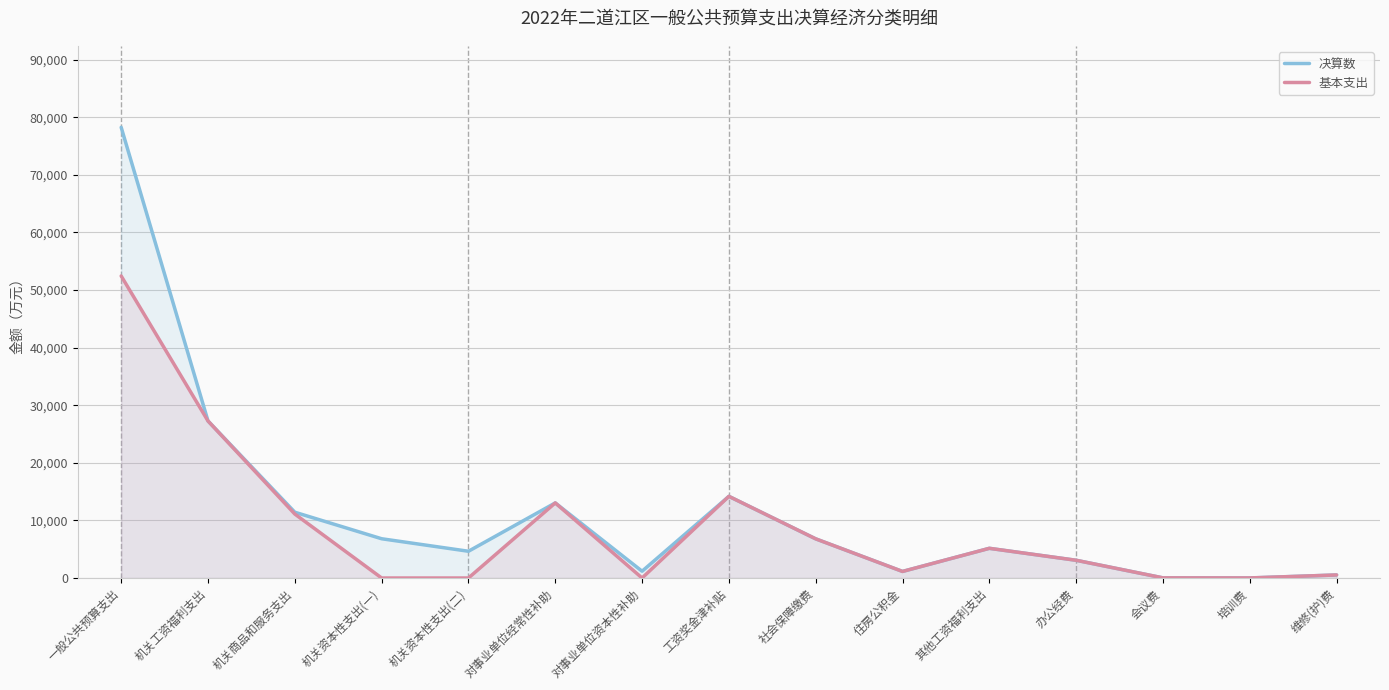

What is the label of the 4th point from the left?

机关资本性支出(一)